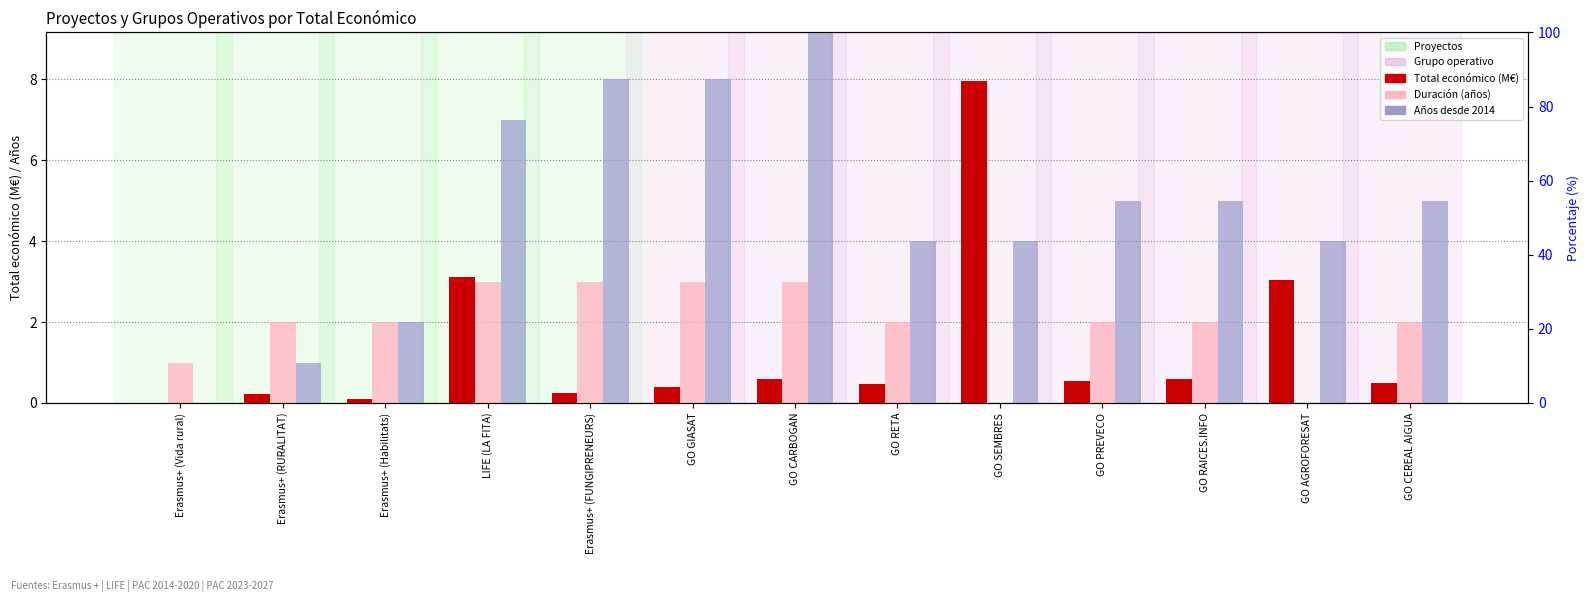

Rank the series by their average value, from lowest to highest.

Total económico (M€), Duración (años), Años desde 2014 (inicio)